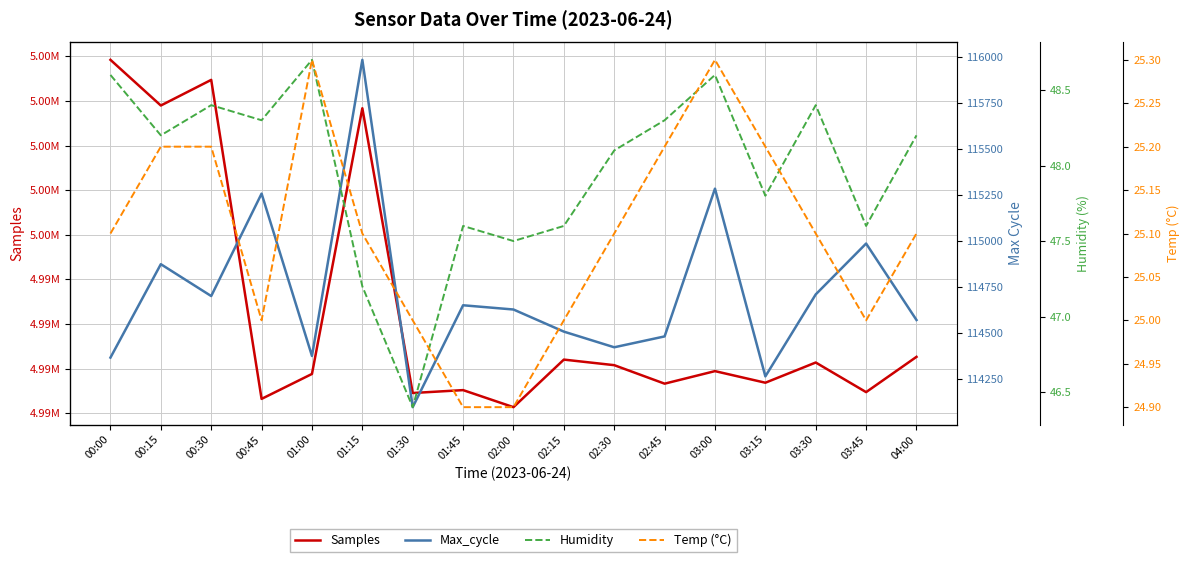

Is it true that Temp (°C) equals 13.6 at 03:45?

False